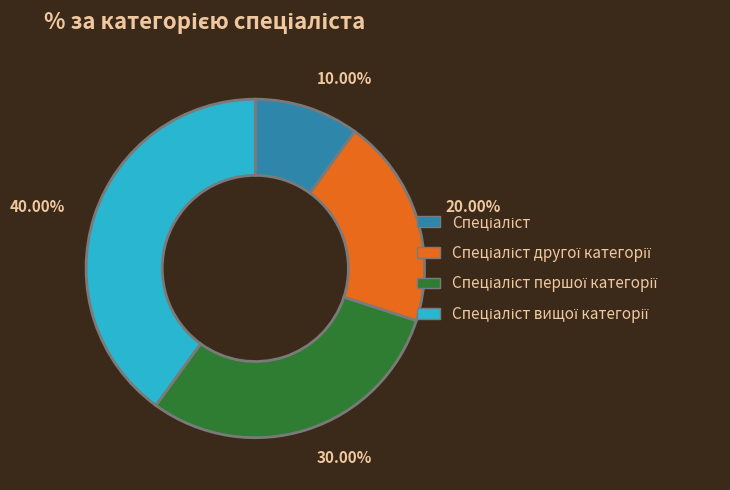

Is there any slice that represents more than half of the pie?

No